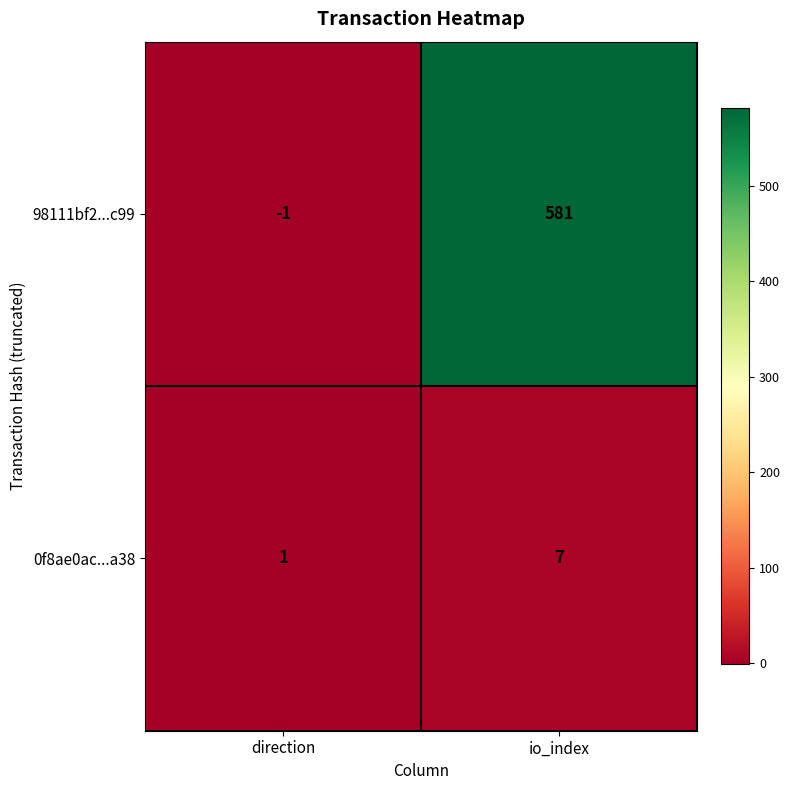

At which label is 0f8ae0ac...a38 closest to 4?

direction